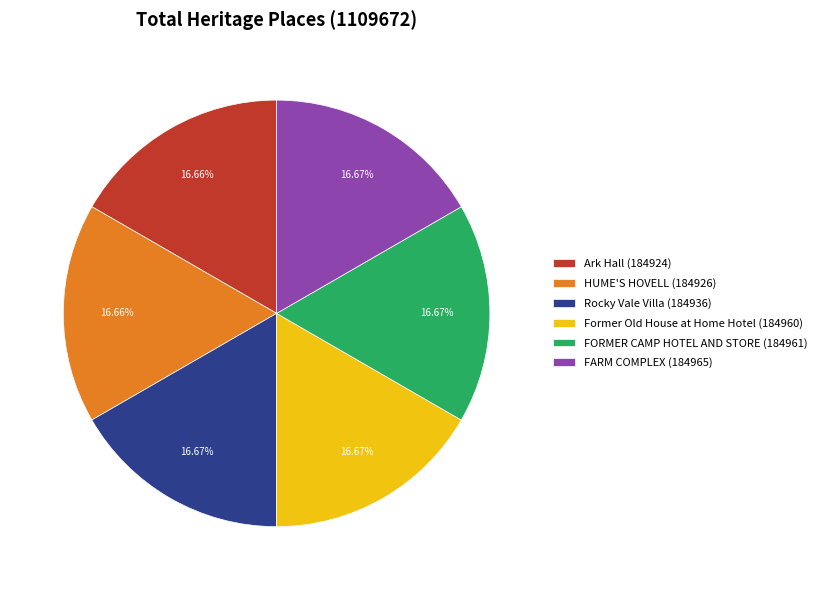

Is it true that FARM COMPLEX is 17% of the pie?

True